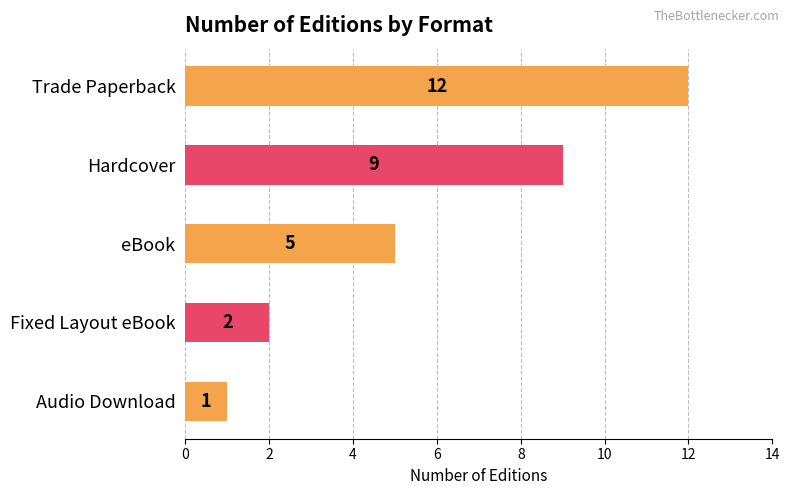

List the labels in order of value, smallest first.

Audio Download, Fixed Layout eBook, eBook, Hardcover, Trade Paperback